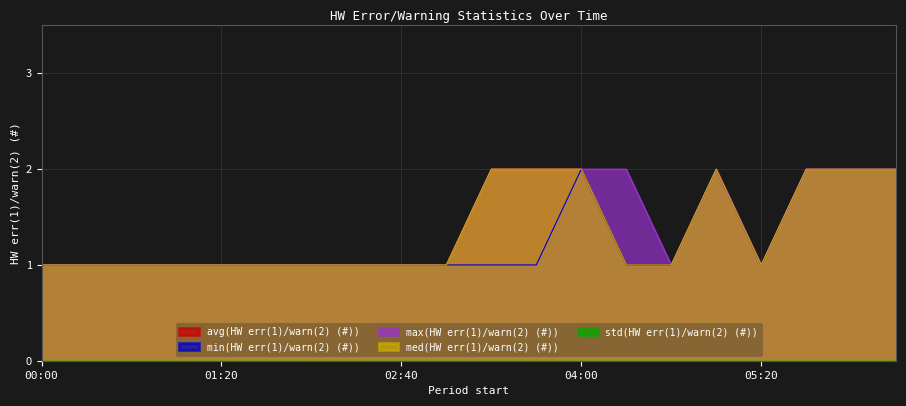

The value of min(HW err(1)/warn(2) (#)) at 2016-02-27 04:20 is 1. True or false?

True